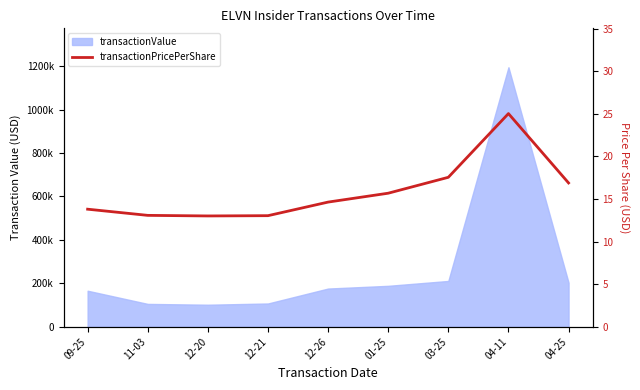

What is the average value?

15.9